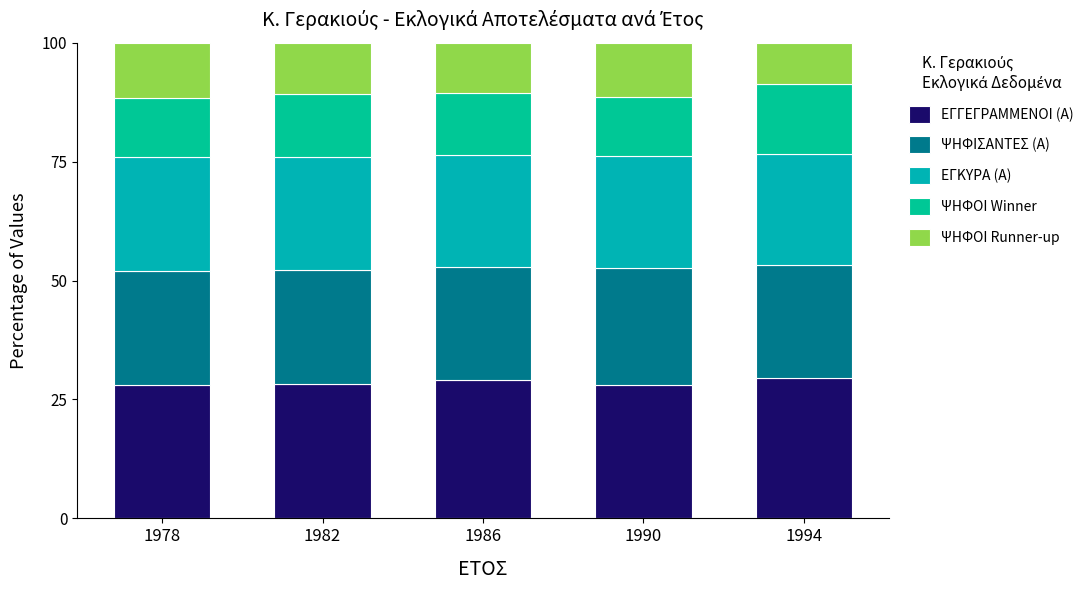

What is the average value of the ΨΗΦΟΙ Winner series?

13.1